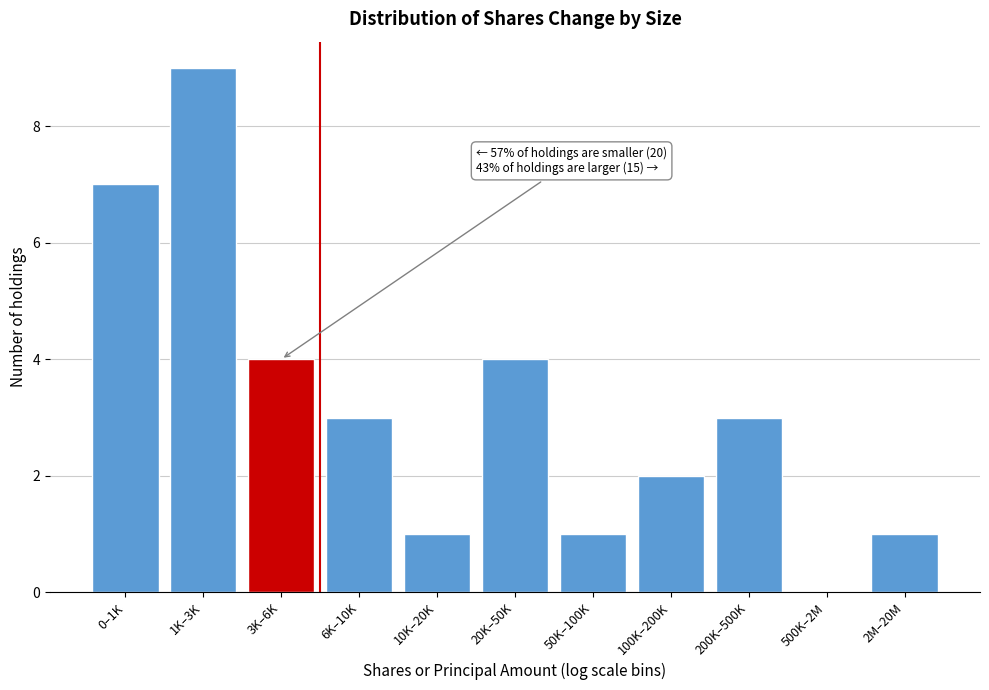

Reading right to left, what are all the values shown in this chart?

2M–20M=1	500K–2M=0	200K–500K=3	100K–200K=2	50K–100K=1	20K–50K=4	10K–20K=1	6K–10K=3	3K–6K=4	1K–3K=9	0–1K=7